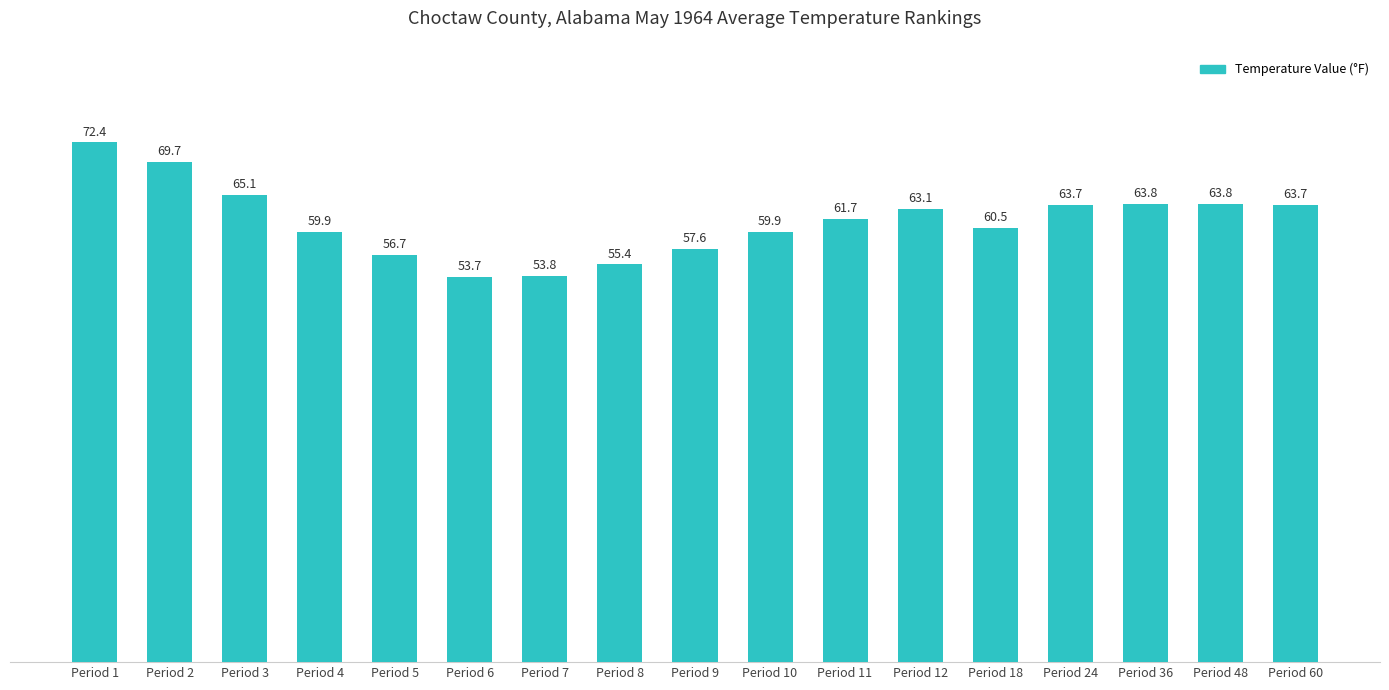

True or false: the data shows 80.6 at Period 5.

False